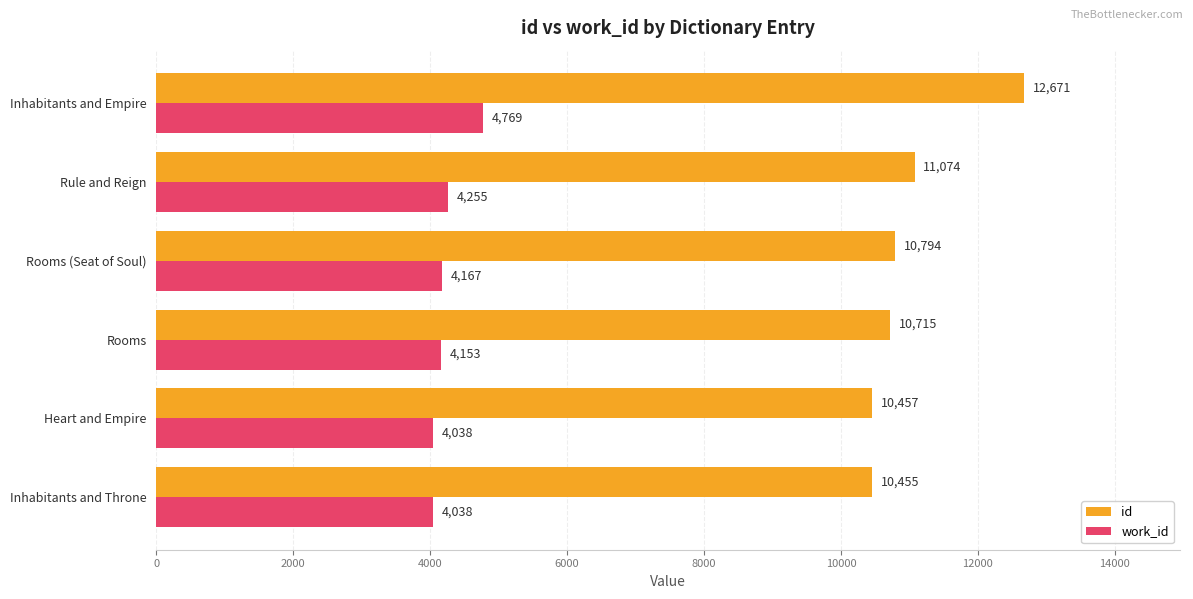

Rank the series at Heart and Empire from highest to lowest value.

id, work_id